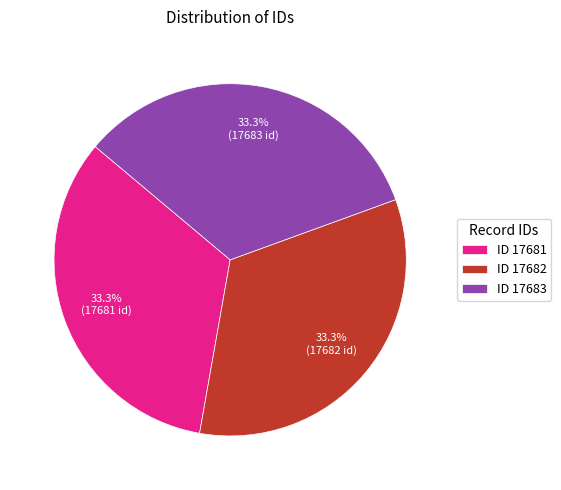

Is ID 17683 the majority of the pie?

No